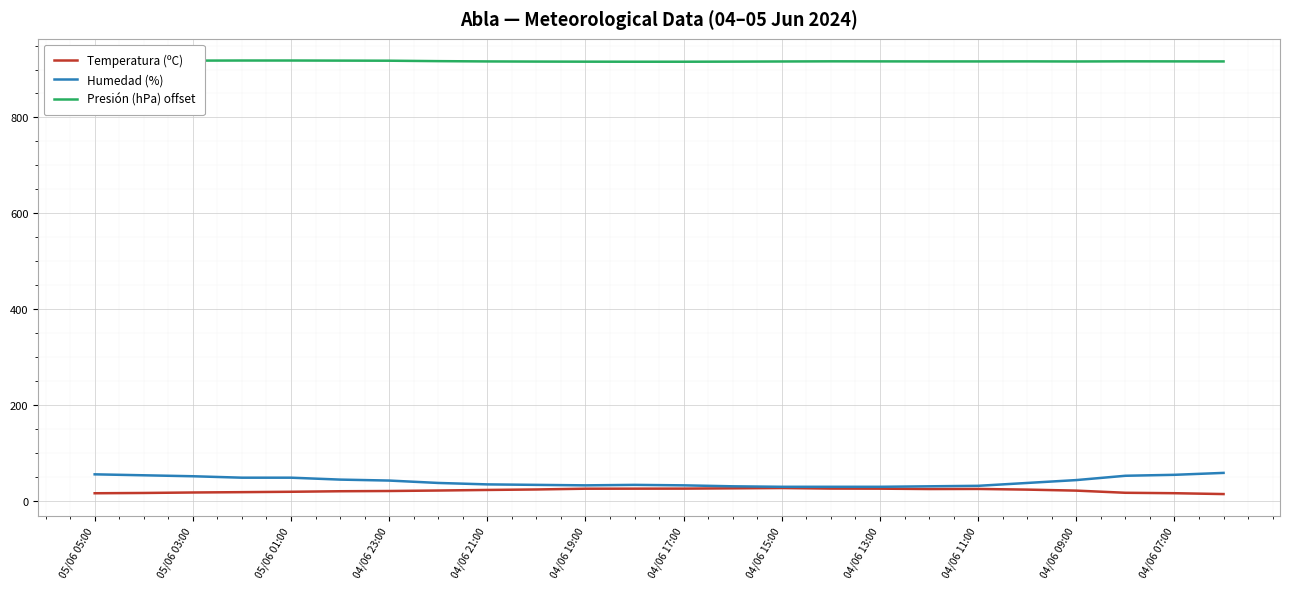

What is the highest value of the Temperatura (ºC) series?

26.4